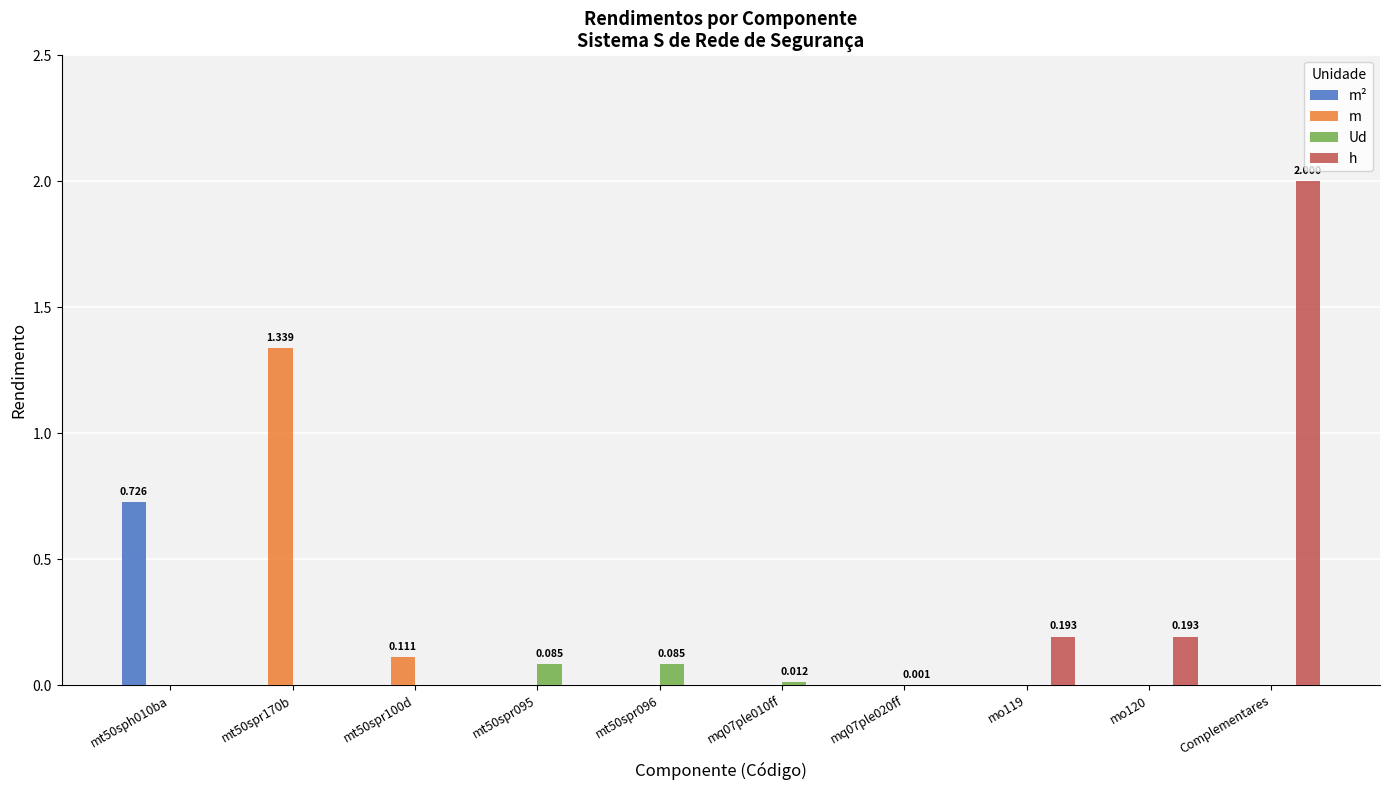

At which category is the sum across all series the highest?

Complementares